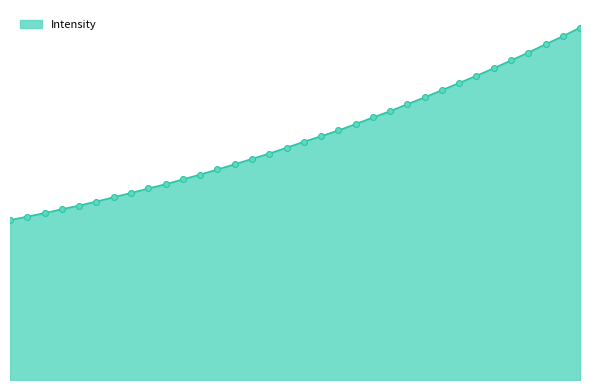

Is this an area chart (filled region under the line)?

Yes